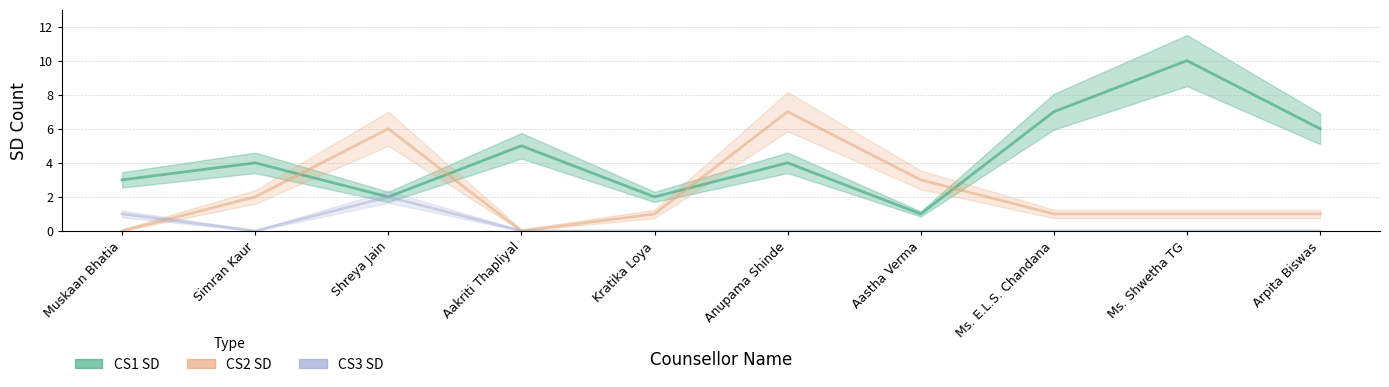

Count the number of data series in this chart.

3